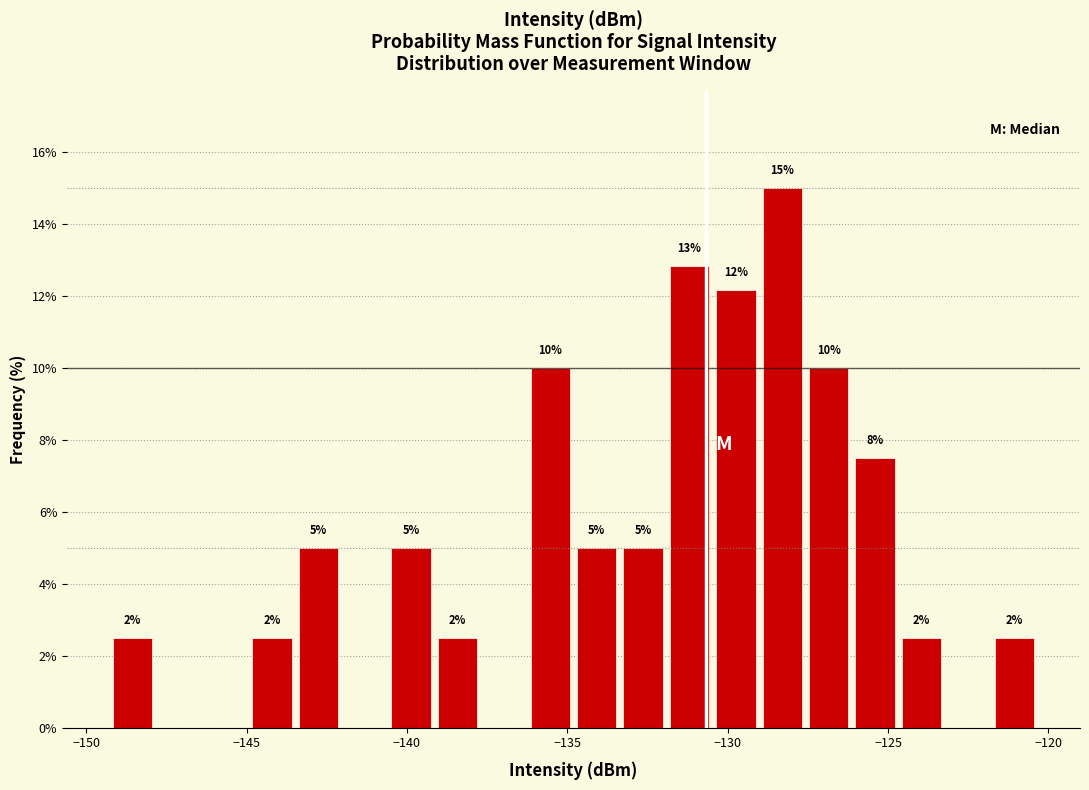

Around what value on the x-axis is the tallest bar? Give the approximate position of its centre, as read against the axis.

-128.5